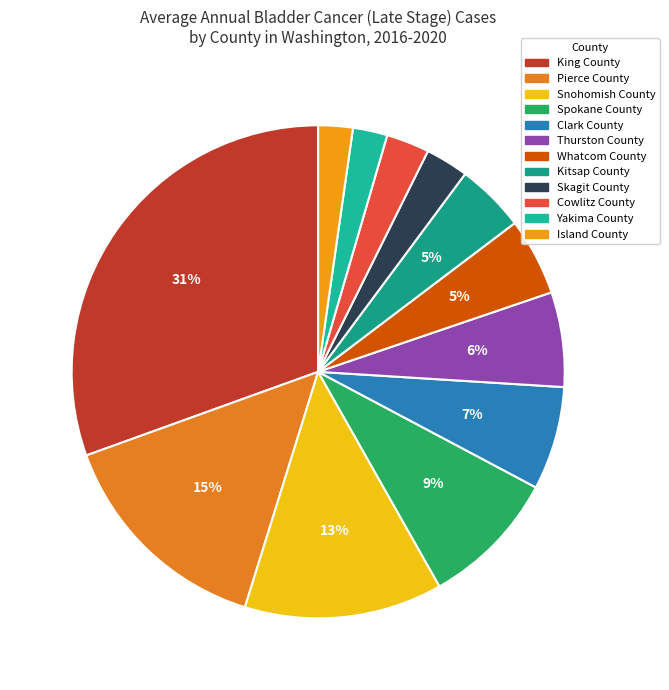

How much of the chart is everything except Kitsap County?

95.5%